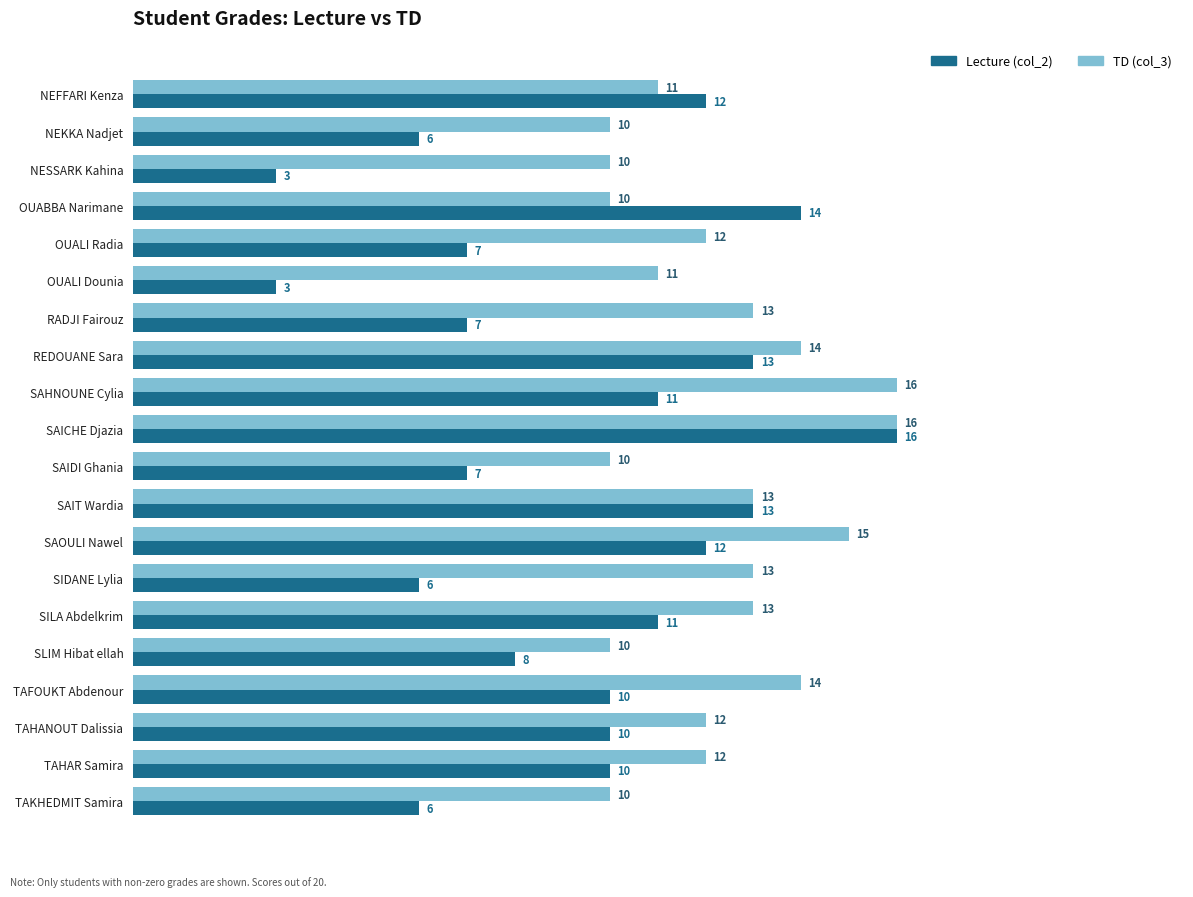

Rank the series by their average value, from highest to lowest.

TD (col_3), Lecture (col_2)